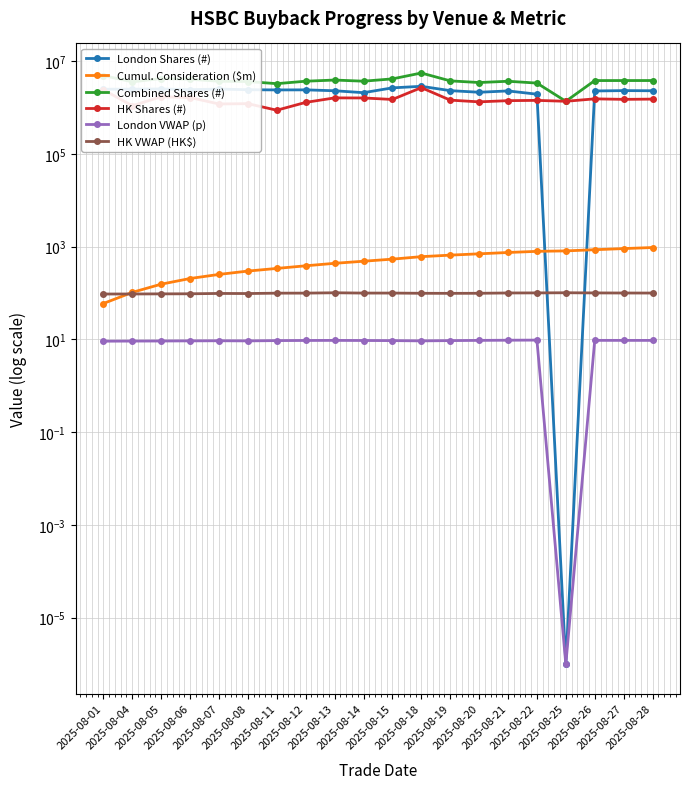

Read the Cumul. Consideration ($m) value at 2025-08-26.

863.1